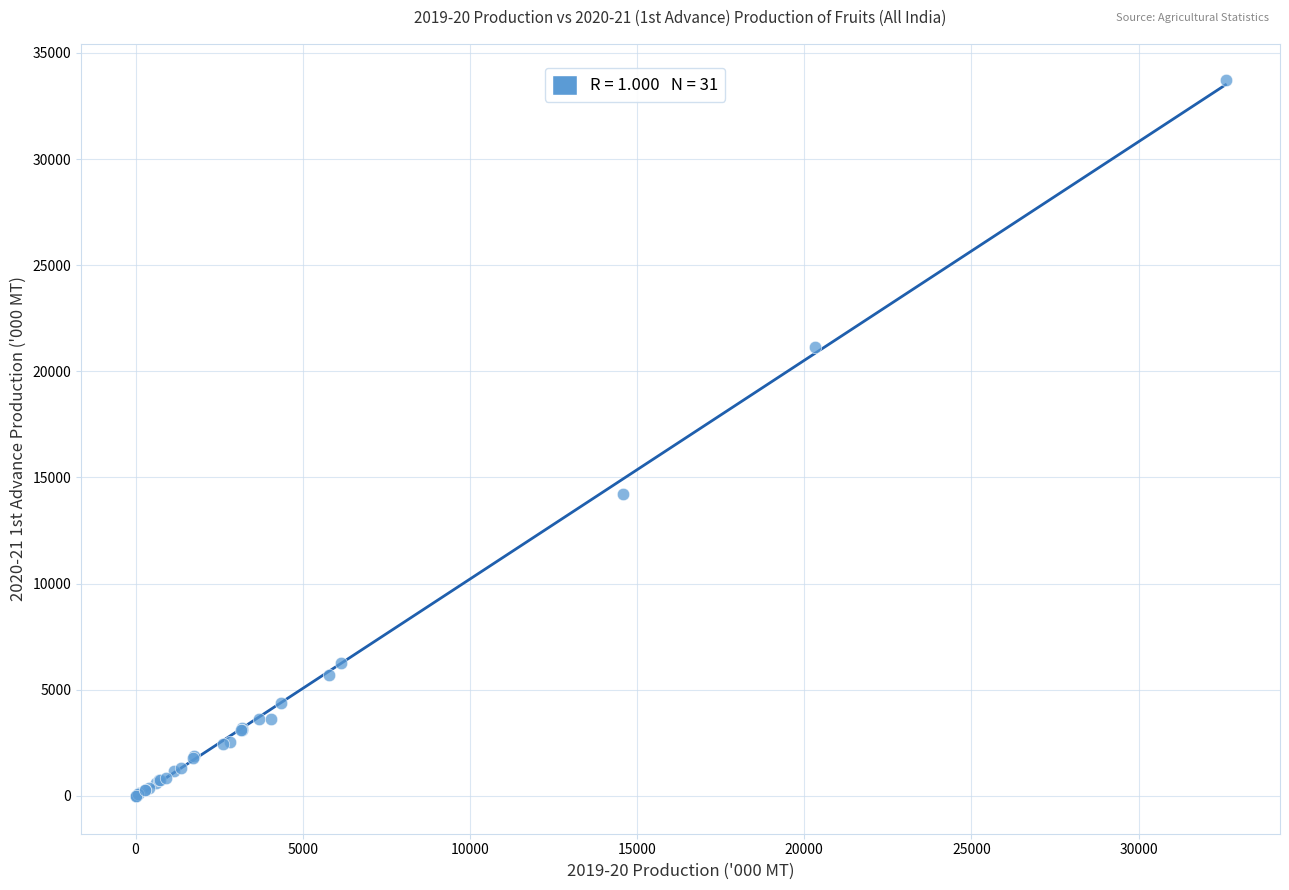

What Y value in the scatter plot is closest to 16866?

14241.7